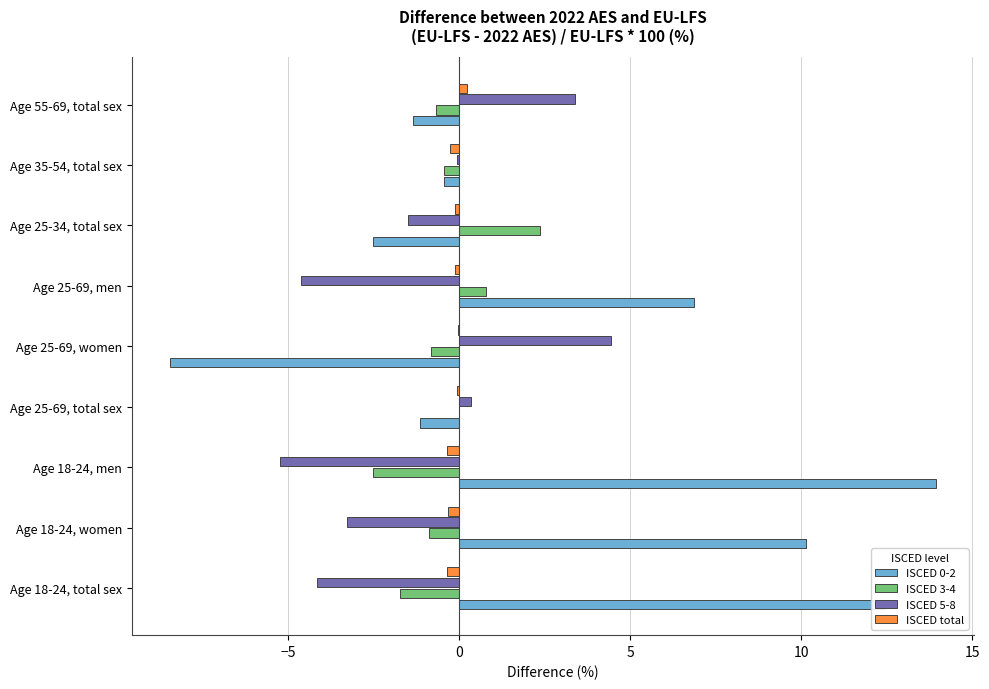

The ISCED 3-4 series shows -0.4 at Age 35-54, total sex. True or false?

True